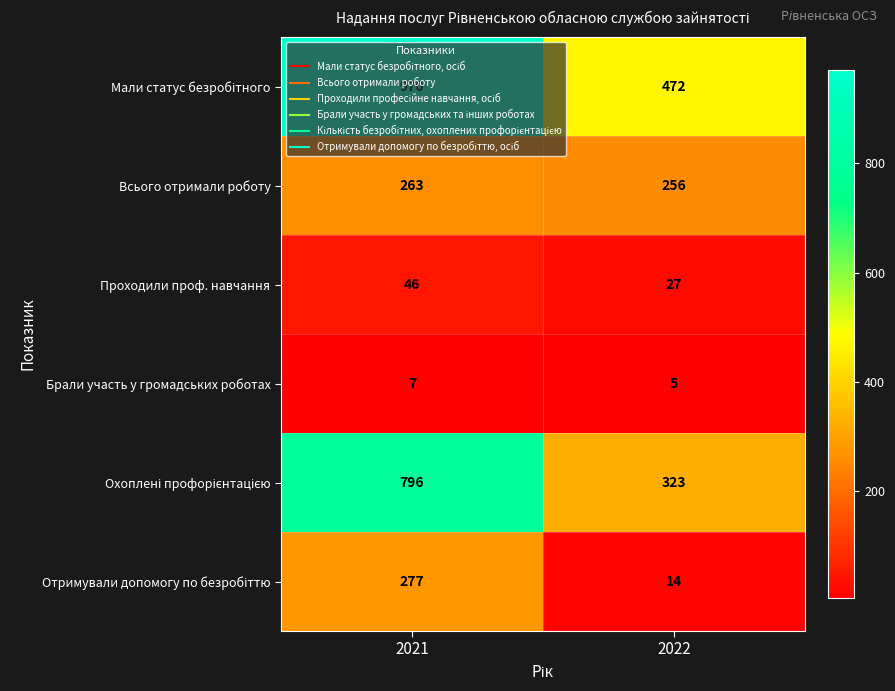

What is the sum of the Всього отримали роботу values at 2021 and 2022?

519